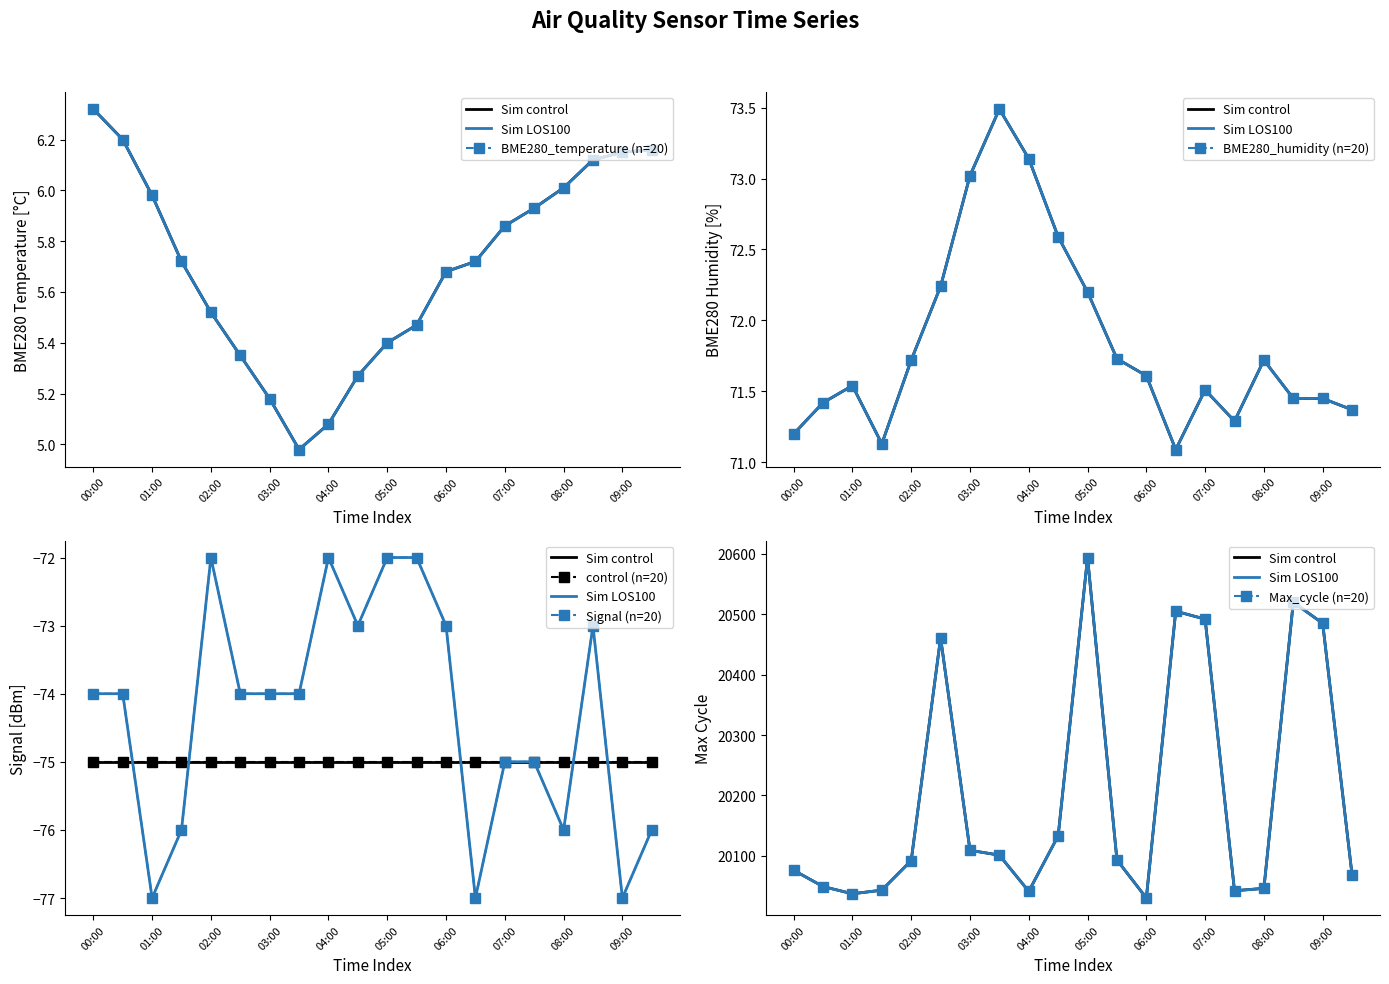

What is the value of the BME280_temperature point at the 14th from the left?

5.7